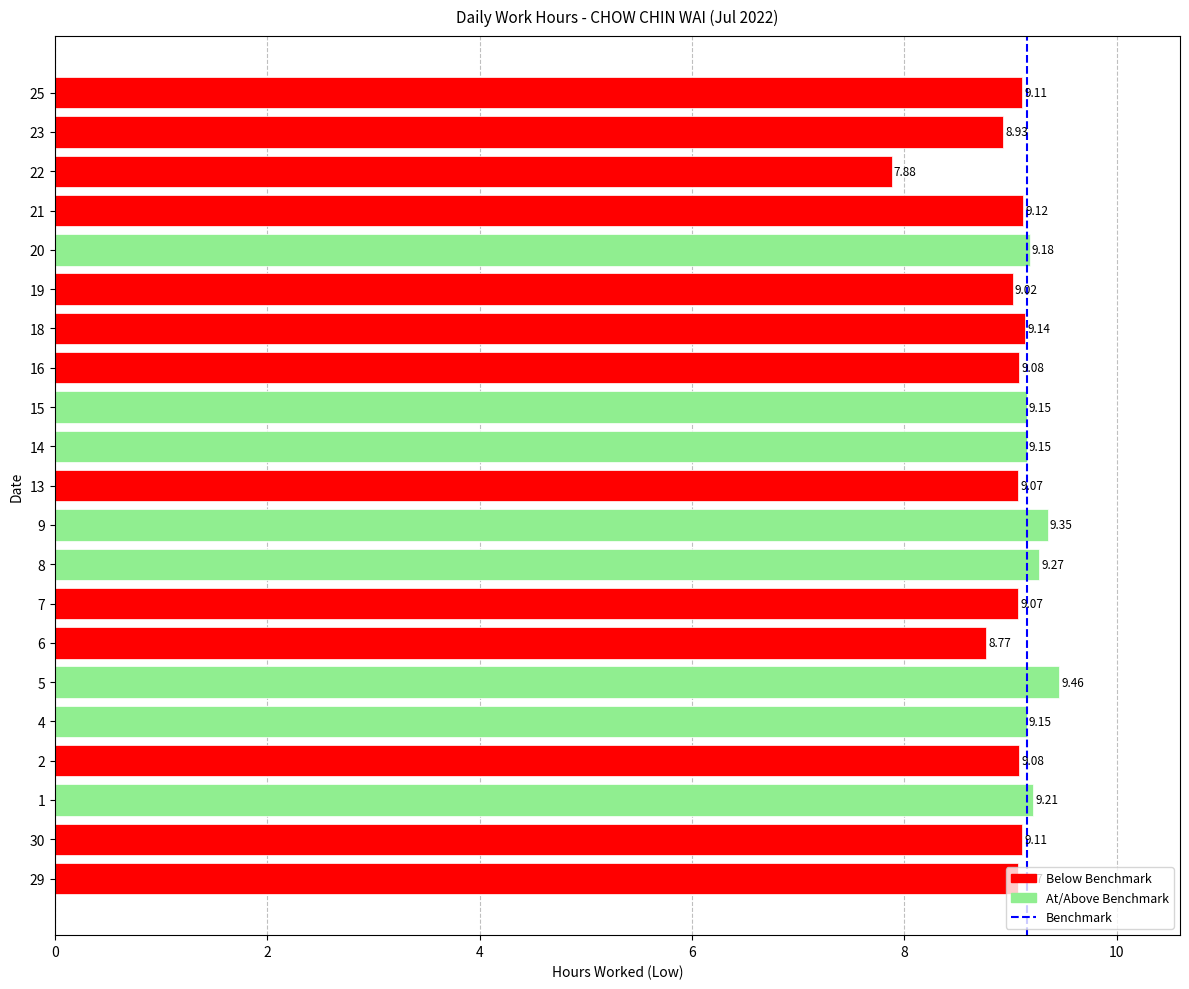

What is the change in value from 1 to 22?

-1.3